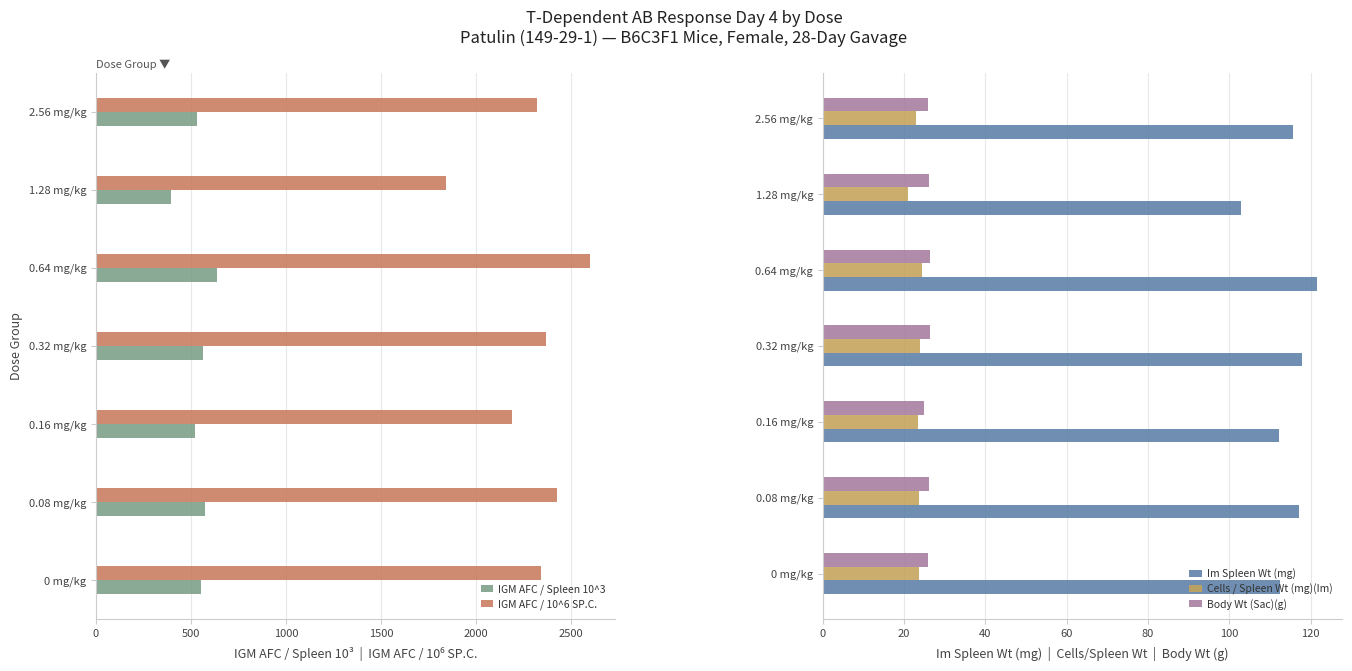

True or false: Im Spleen Wt (mg) has a value of 140.6 at 1.28 mg/kg.

False